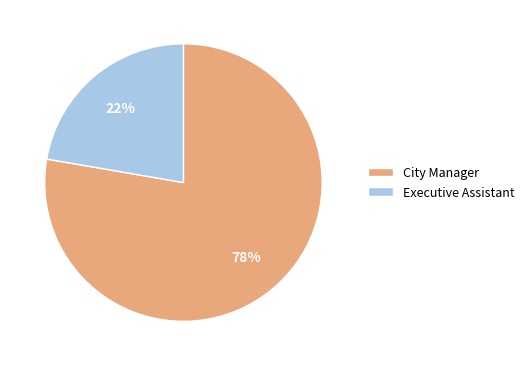

Is Executive Assistant the majority of the pie?

No